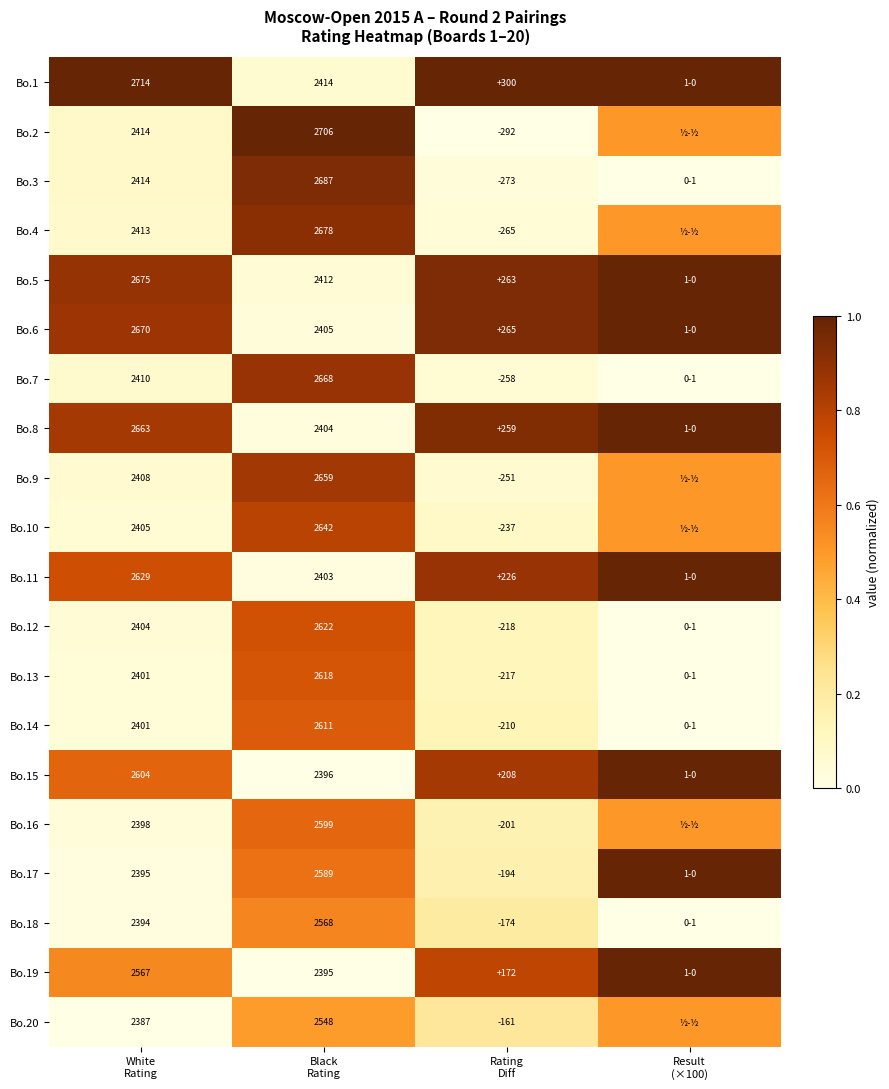

At which label is Bo.9 closest to 0?

White Rating